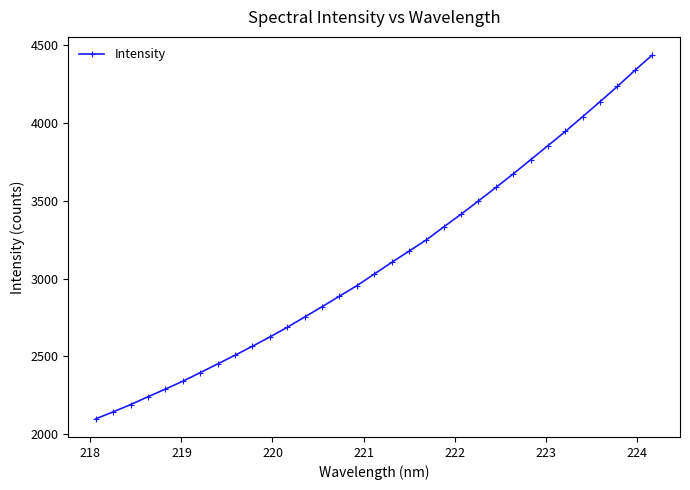

What is the sum of all values?

102747.1